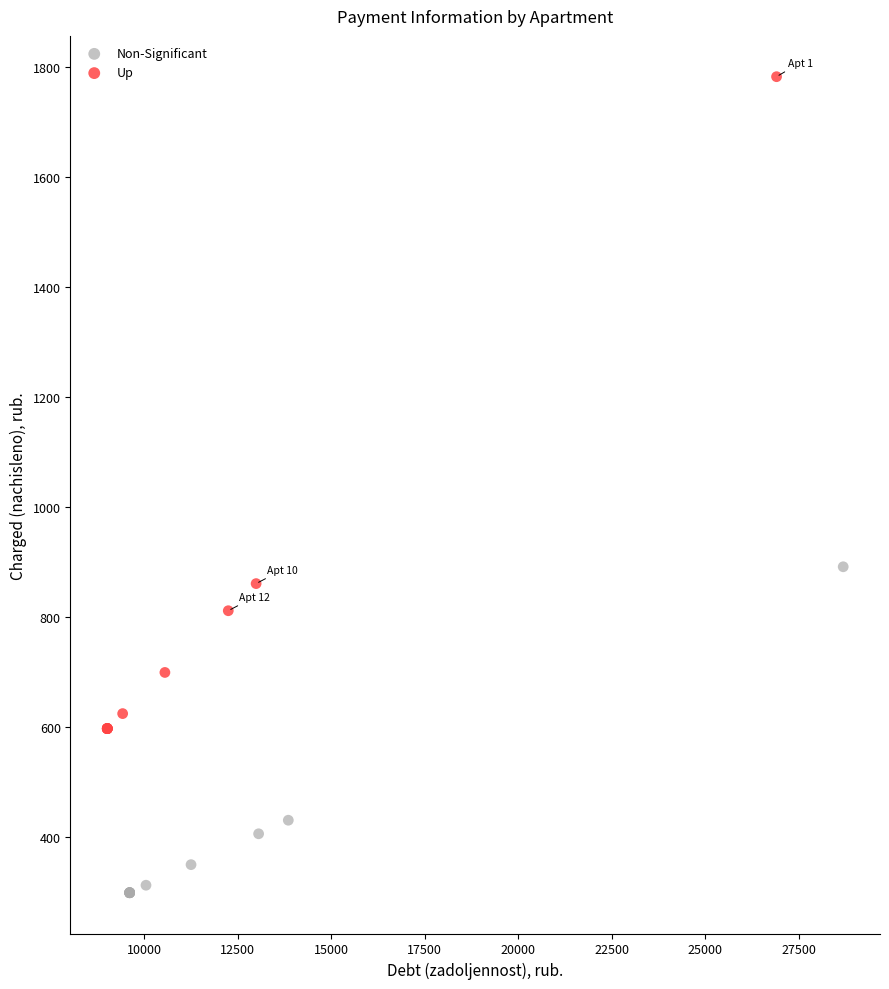

What are all the series names shown in the legend?

Non-Significant, Up